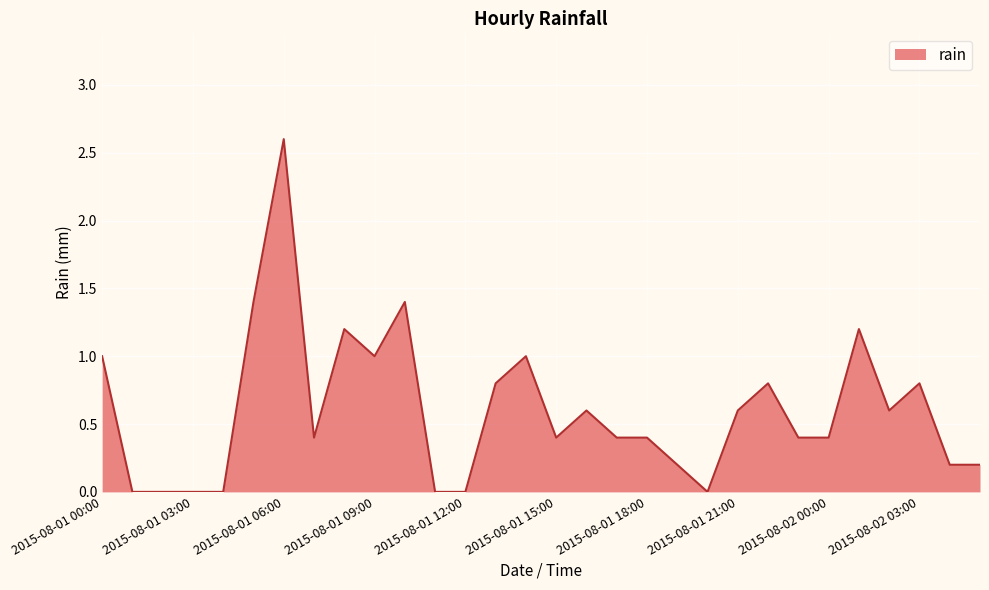

What is the maximum value shown in the chart?

2.6